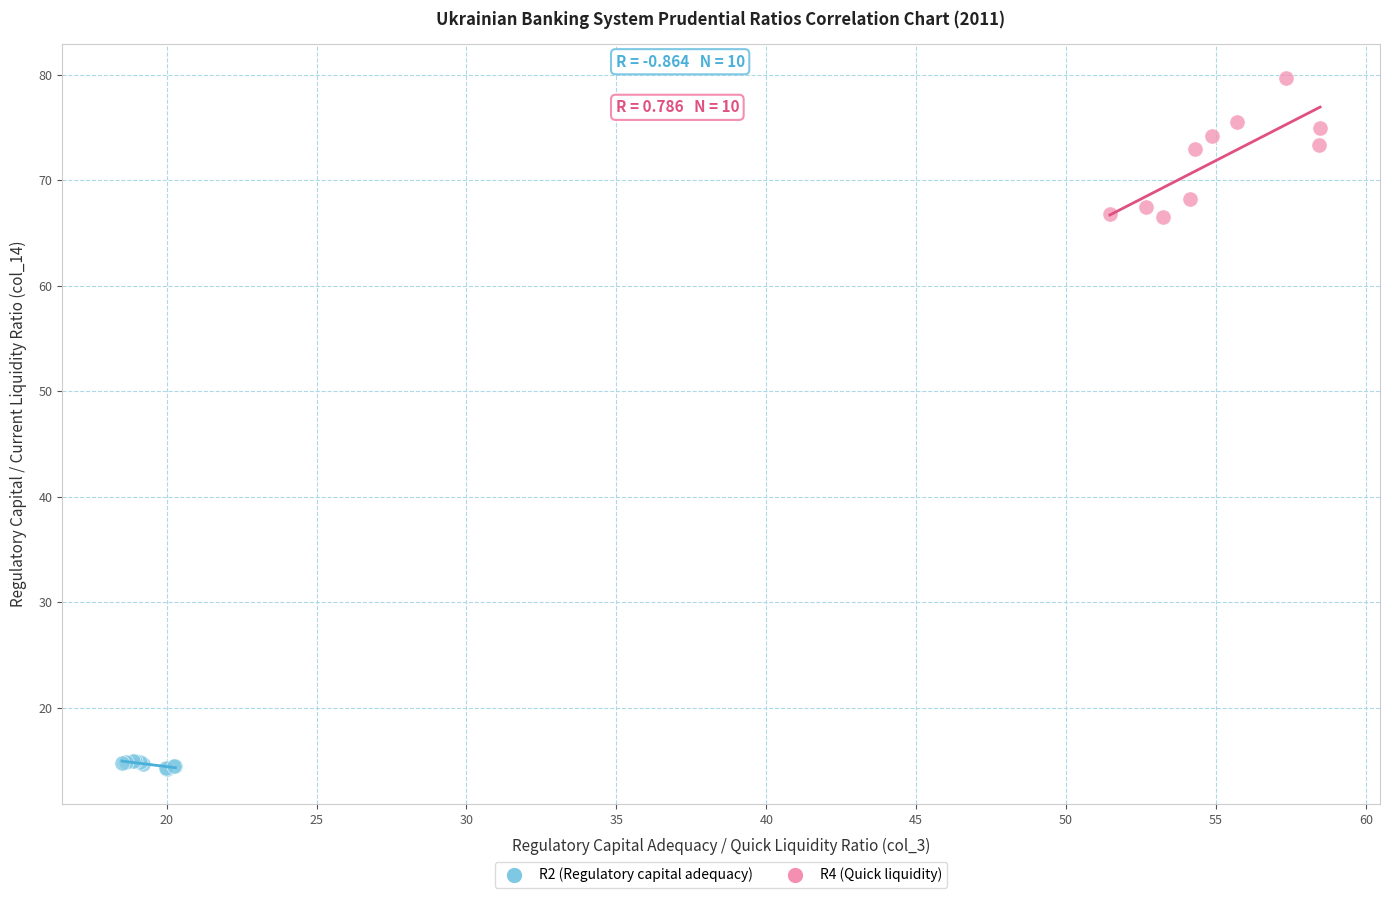

Which series reaches the maximum Y coordinate?

R4 (Quick liquidity)